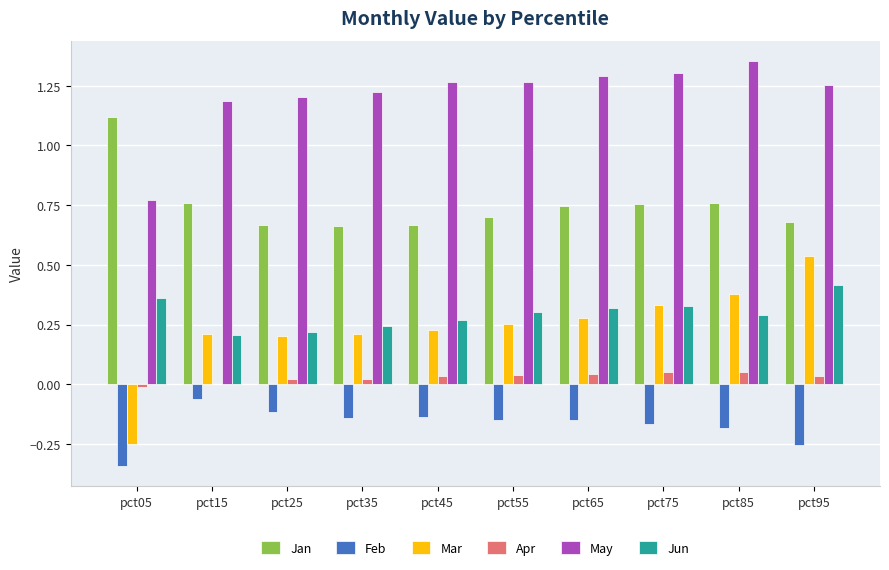

Is it true that May equals 1.3 at pct55?

True